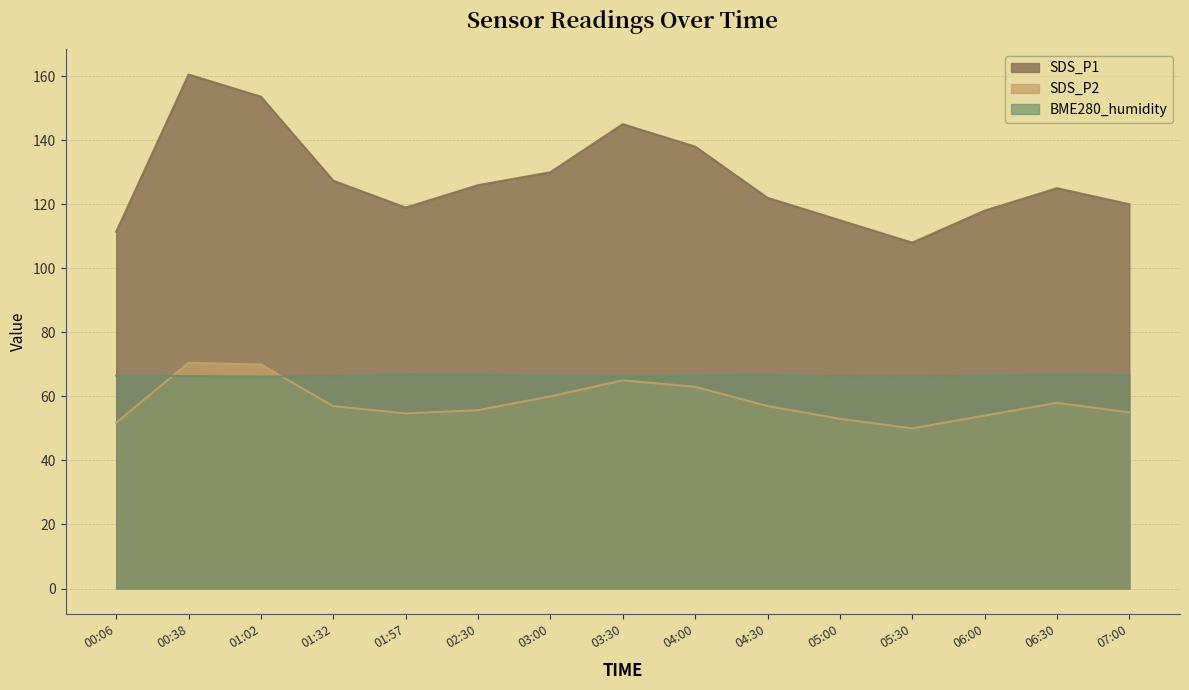

True or false: SDS_P2 and SDS_P1 intersect in this chart.

False